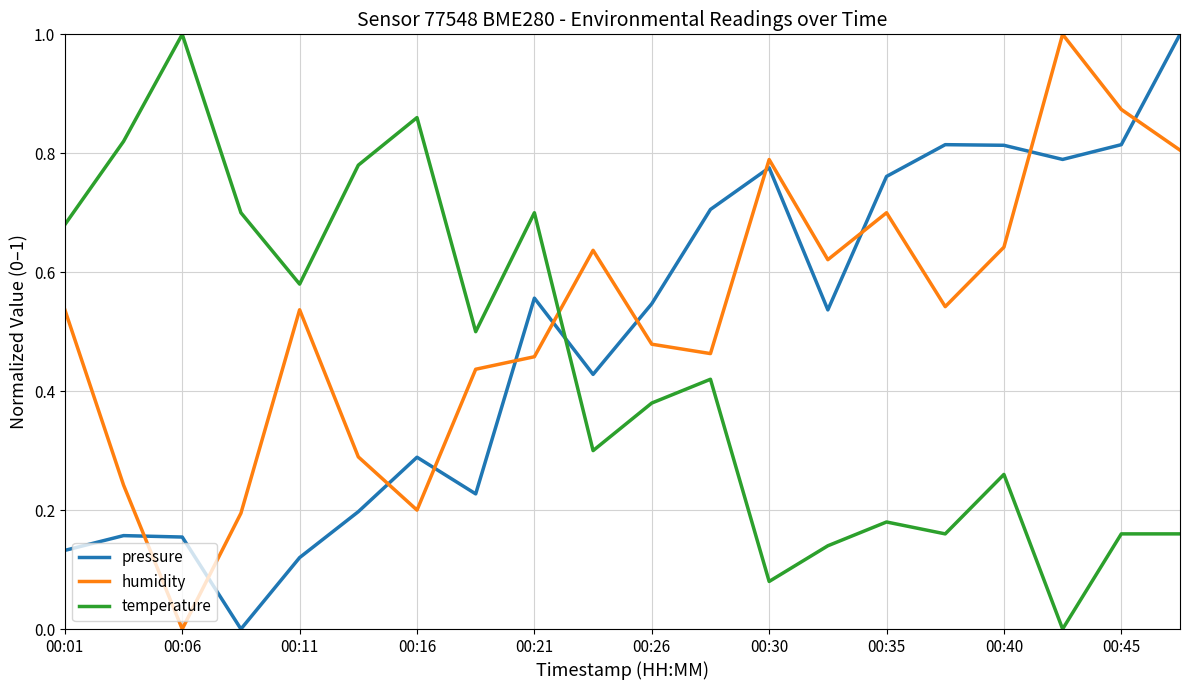

After their last crossing, which series has the higher values: pressure or humidity?

pressure